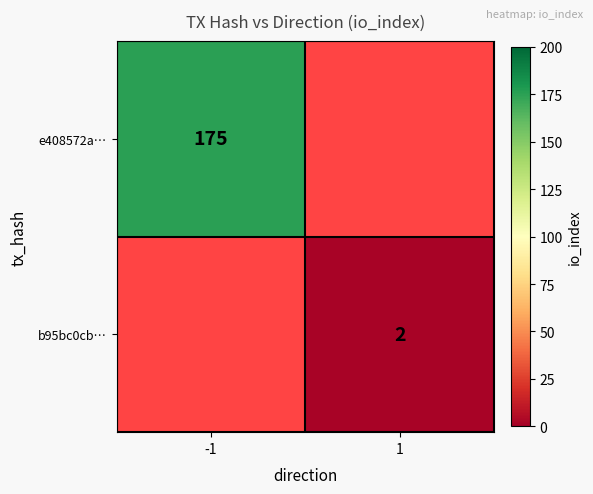

The e408572a… series shows 175 at -1. True or false?

True